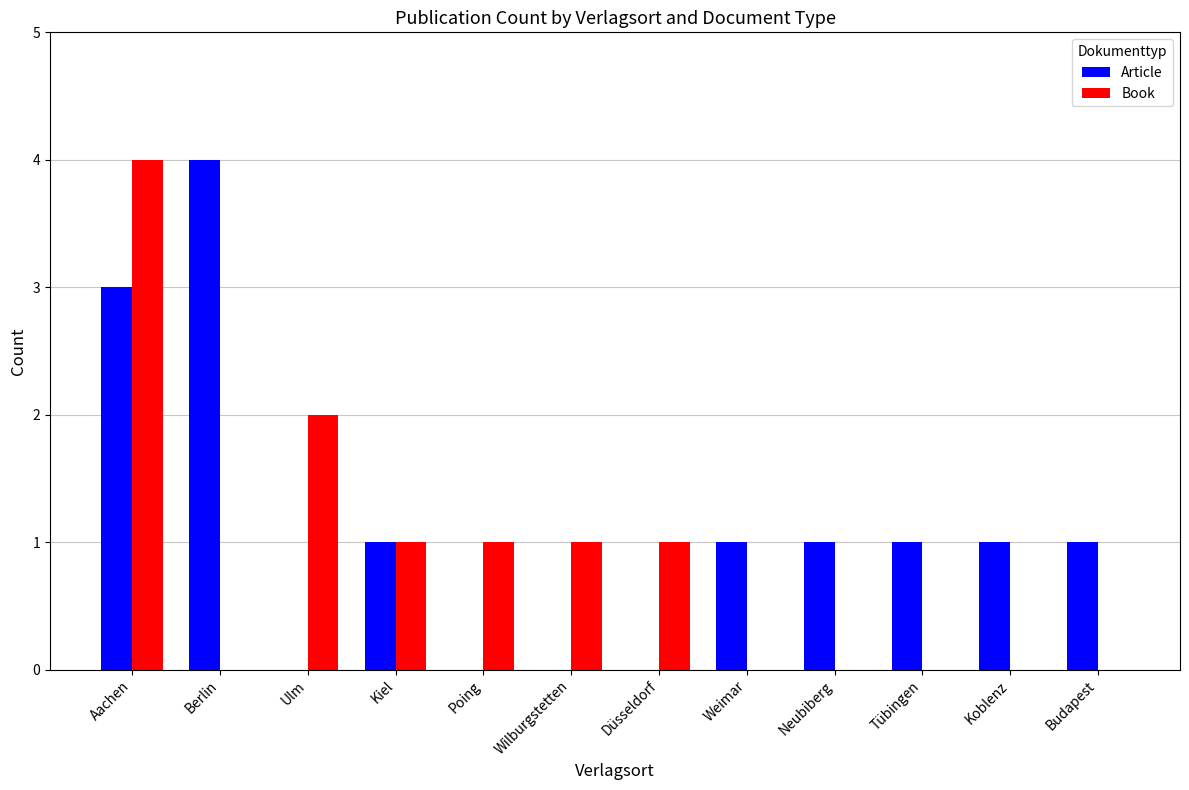

Which series changed the most between Ulm and Poing?

Book